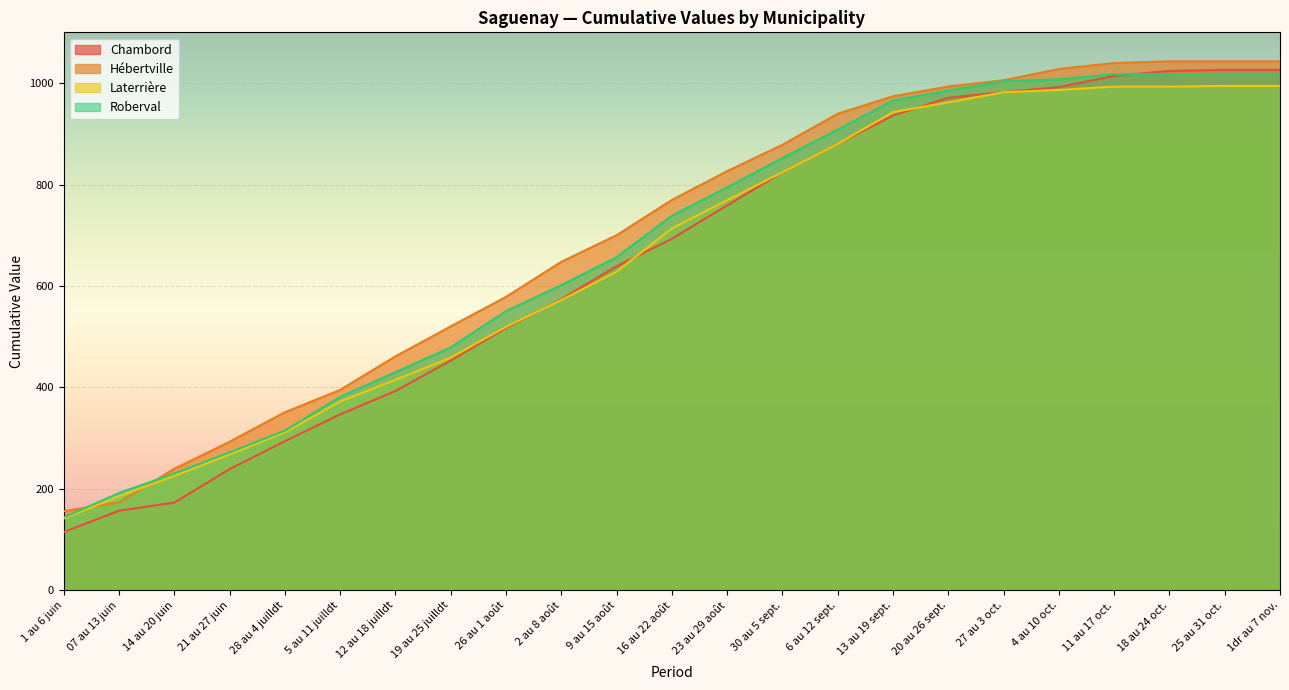

Between 07 au 13 juin and 6 au 12 sept., which series saw the biggest shift?

Hébertville